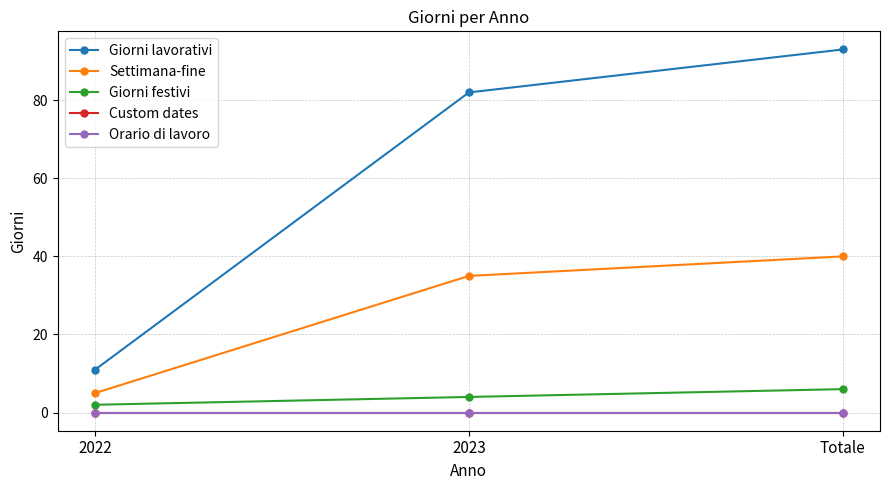

Which series has the largest total across all categories?

Giorni lavorativi